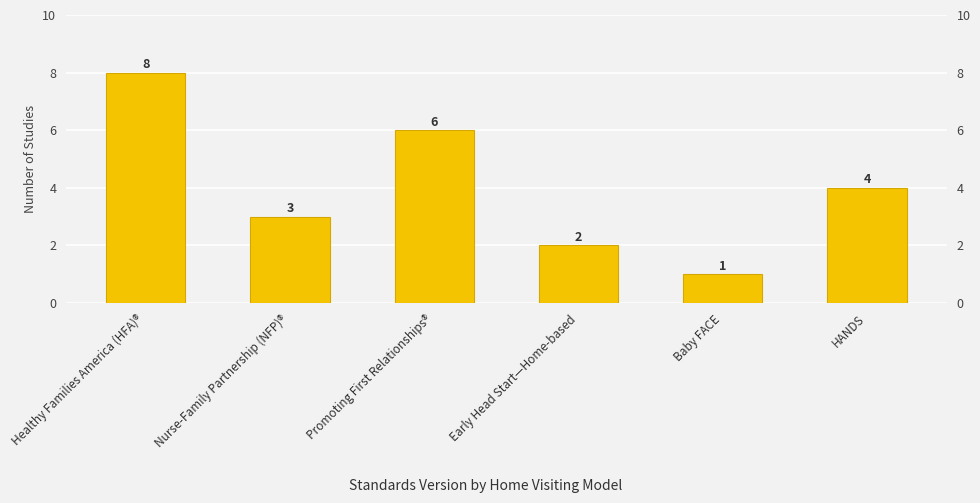

List the labels in order of value, smallest first.

Baby FACE, Early Head Start—Home-based, Nurse-Family Partnership (NFP)®, HANDS, Promoting First Relationships®, Healthy Families America (HFA)®